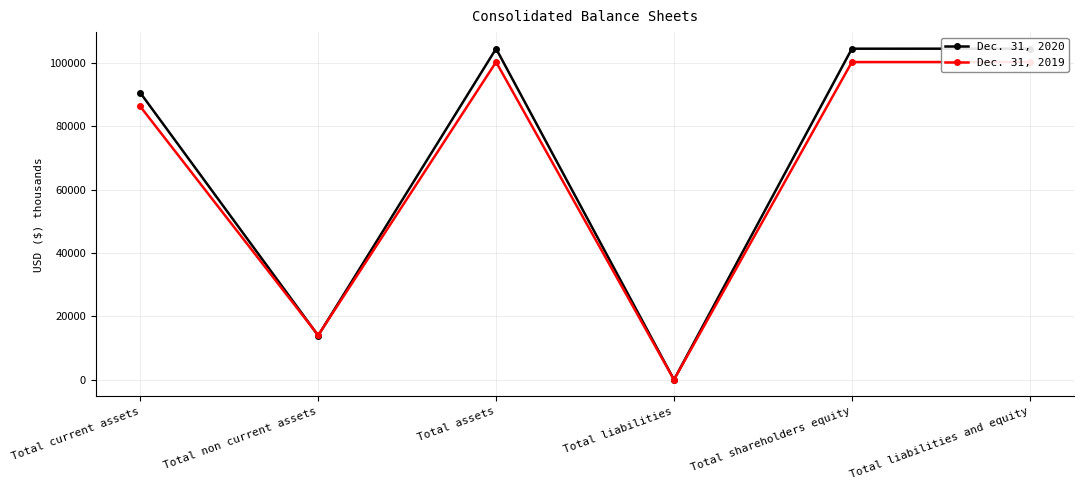

Which category has the highest value across all series?

Total assets